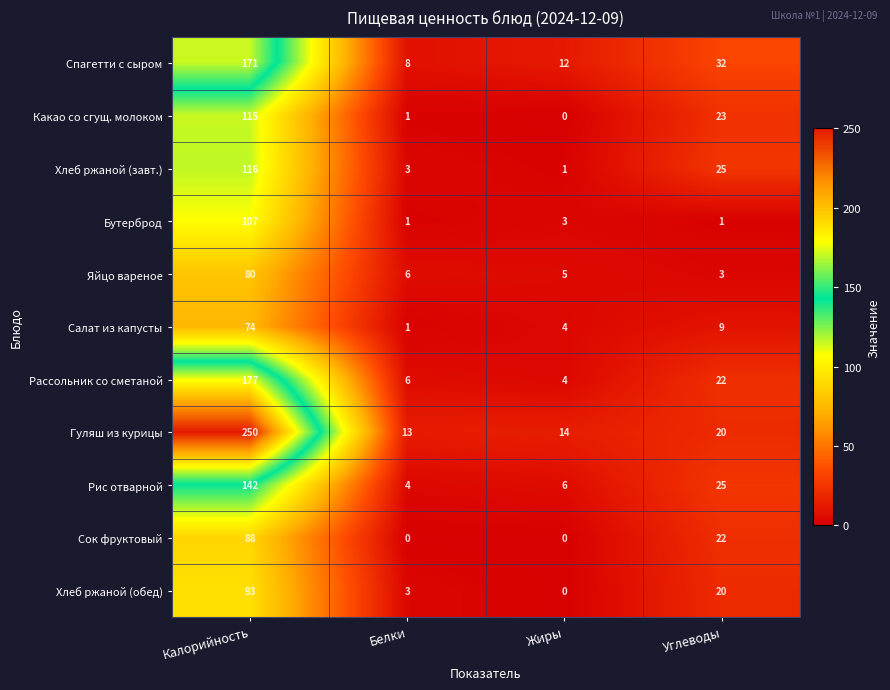

The Рассольник со сметаной series shows 15 at Углеводы. True or false?

False